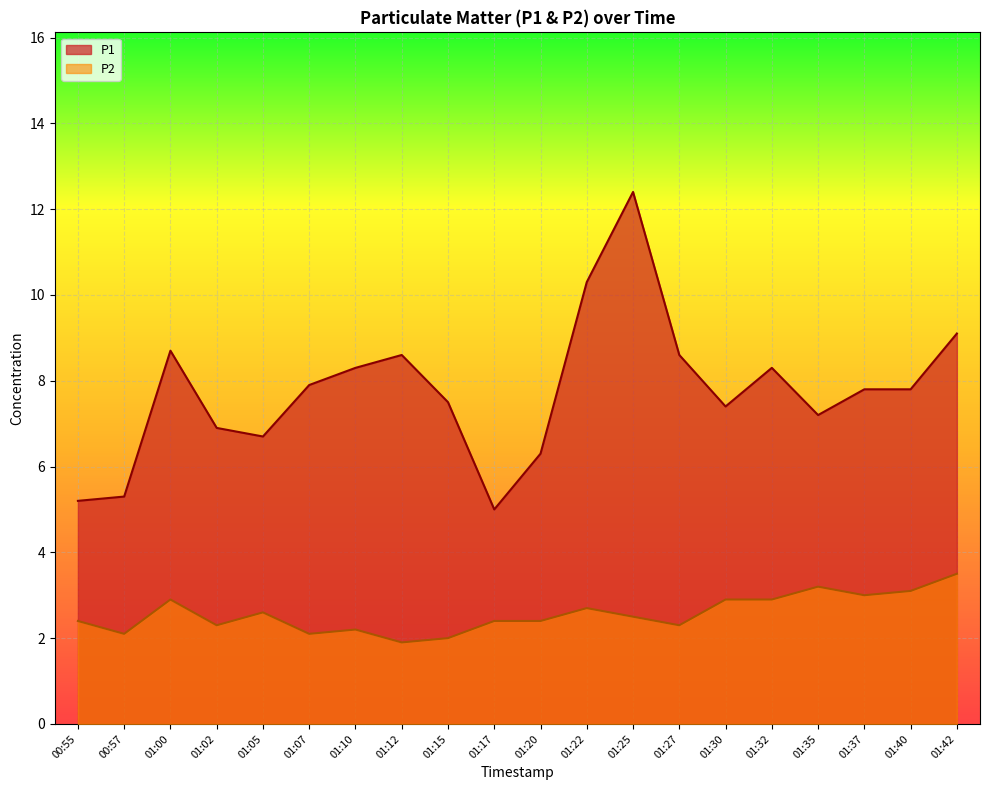

True or false: P2 and P1 cross at least once.

False